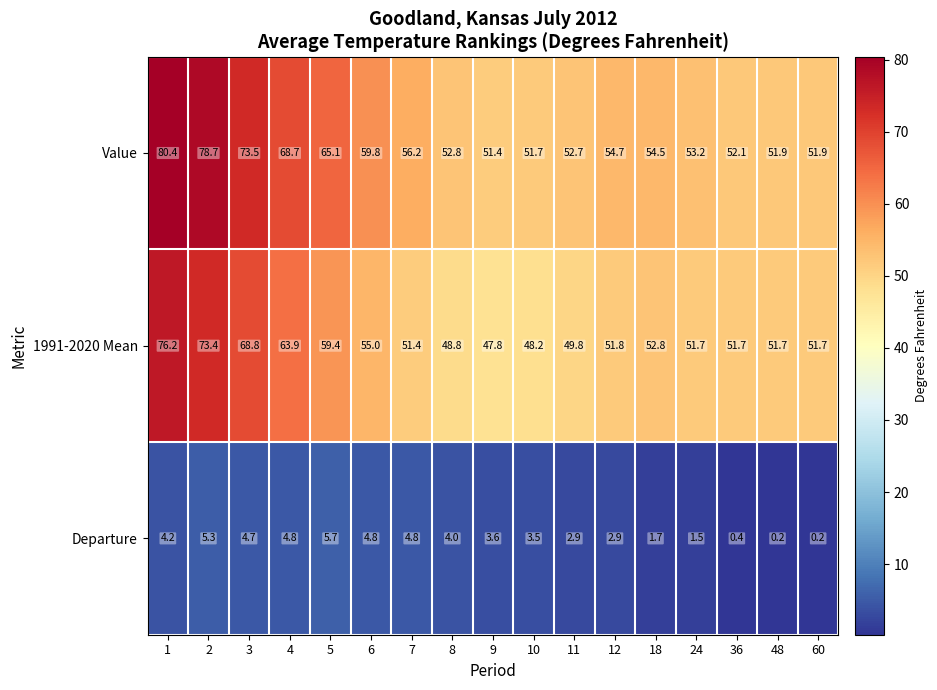

The value of Value at 7 is 56.2. True or false?

True